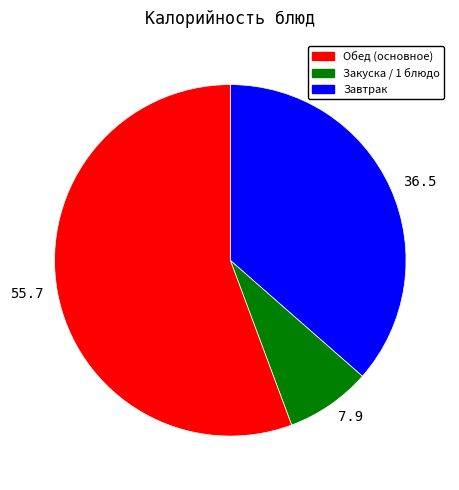

Is it true that 36.5 is 23% of the pie?

False